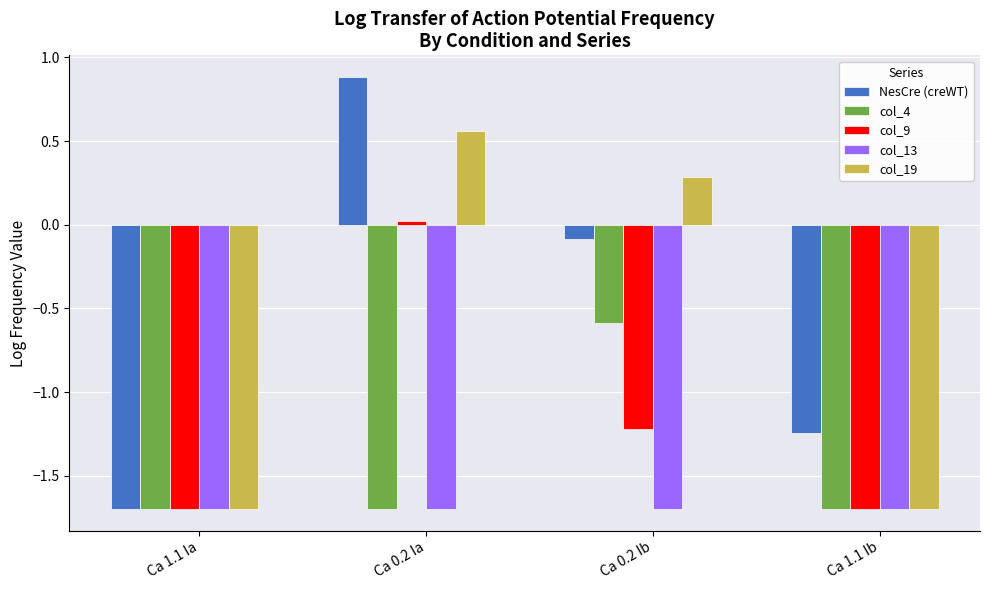

Rank the series by their maximum value, from lowest to highest.

col_13, col_4, col_9, col_19, NesCre (creWT)